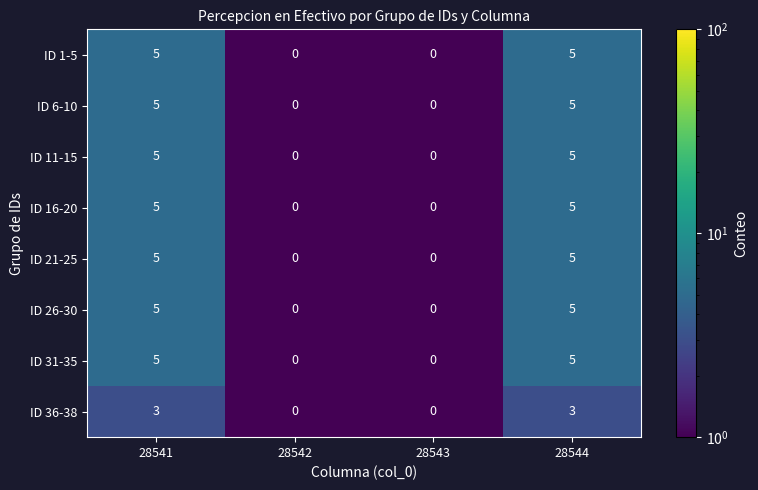

What is the sum of all ID 6-10 values?

10